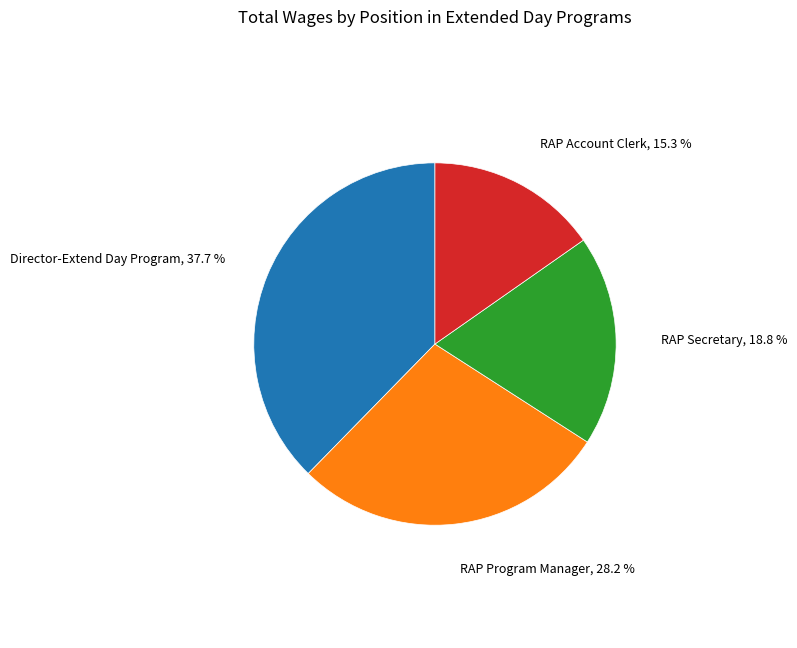

Does any single category account for the majority?

No